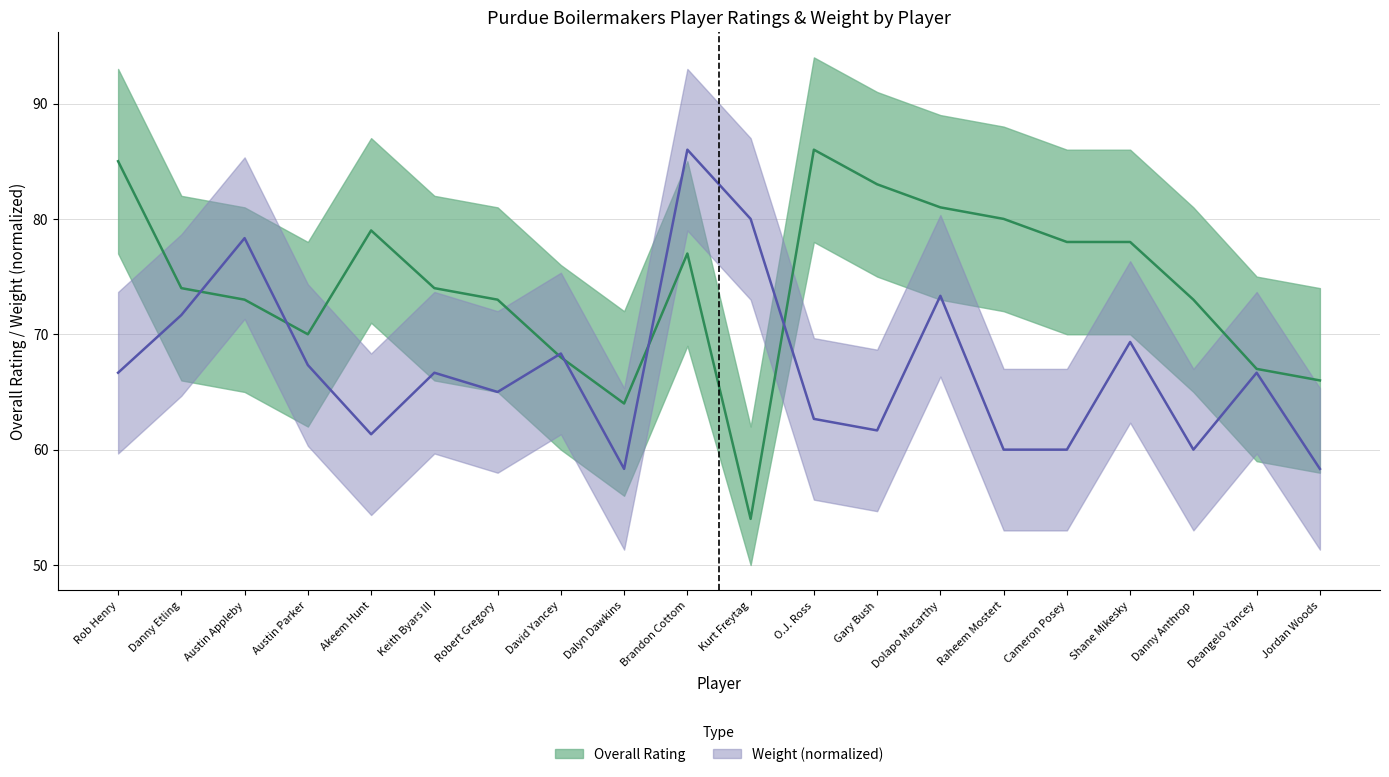

At which category does the chart reach its peak across all series?

O.J. Ross